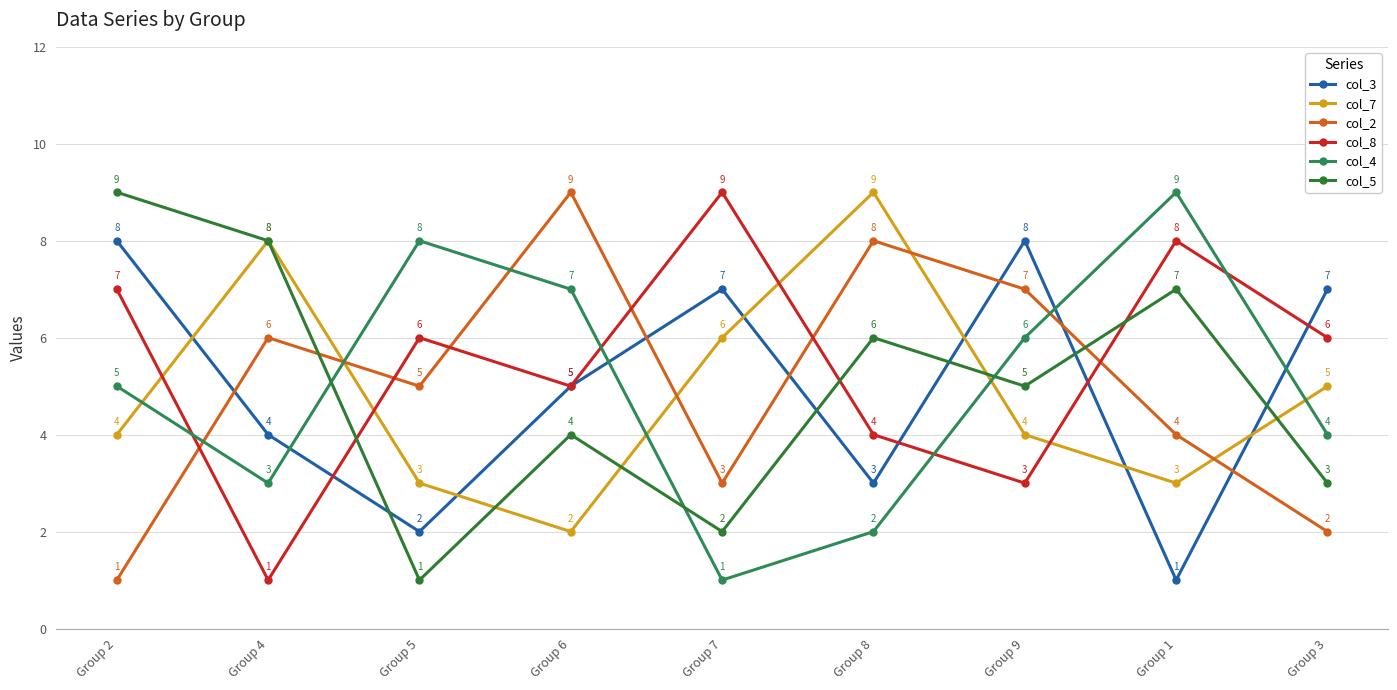

Which label corresponds to the smallest value in the chart?

Group 1